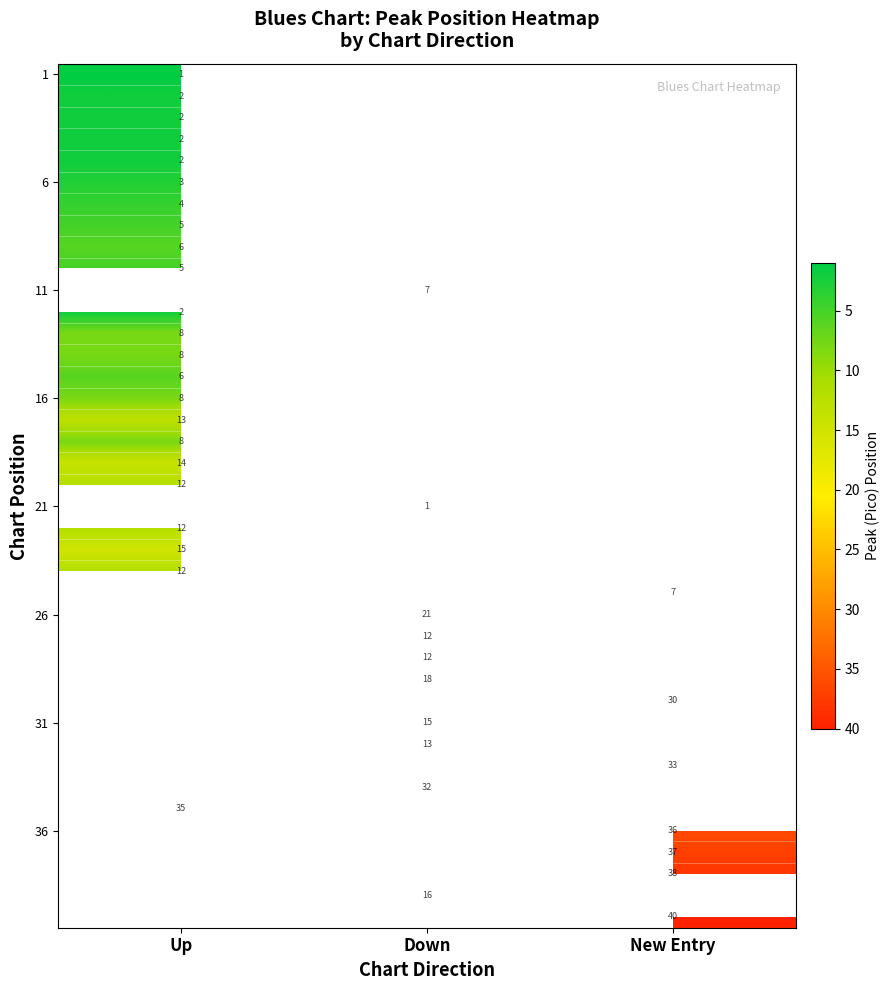

At how many categories does at least one series exceed 4?

3